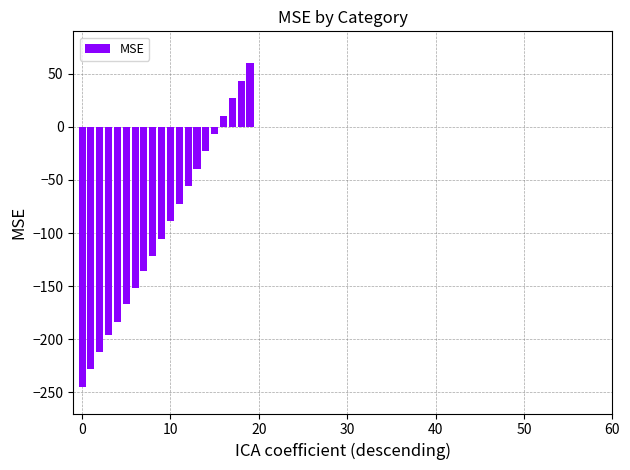

What is the value of the 19th bar from the left?

43.4